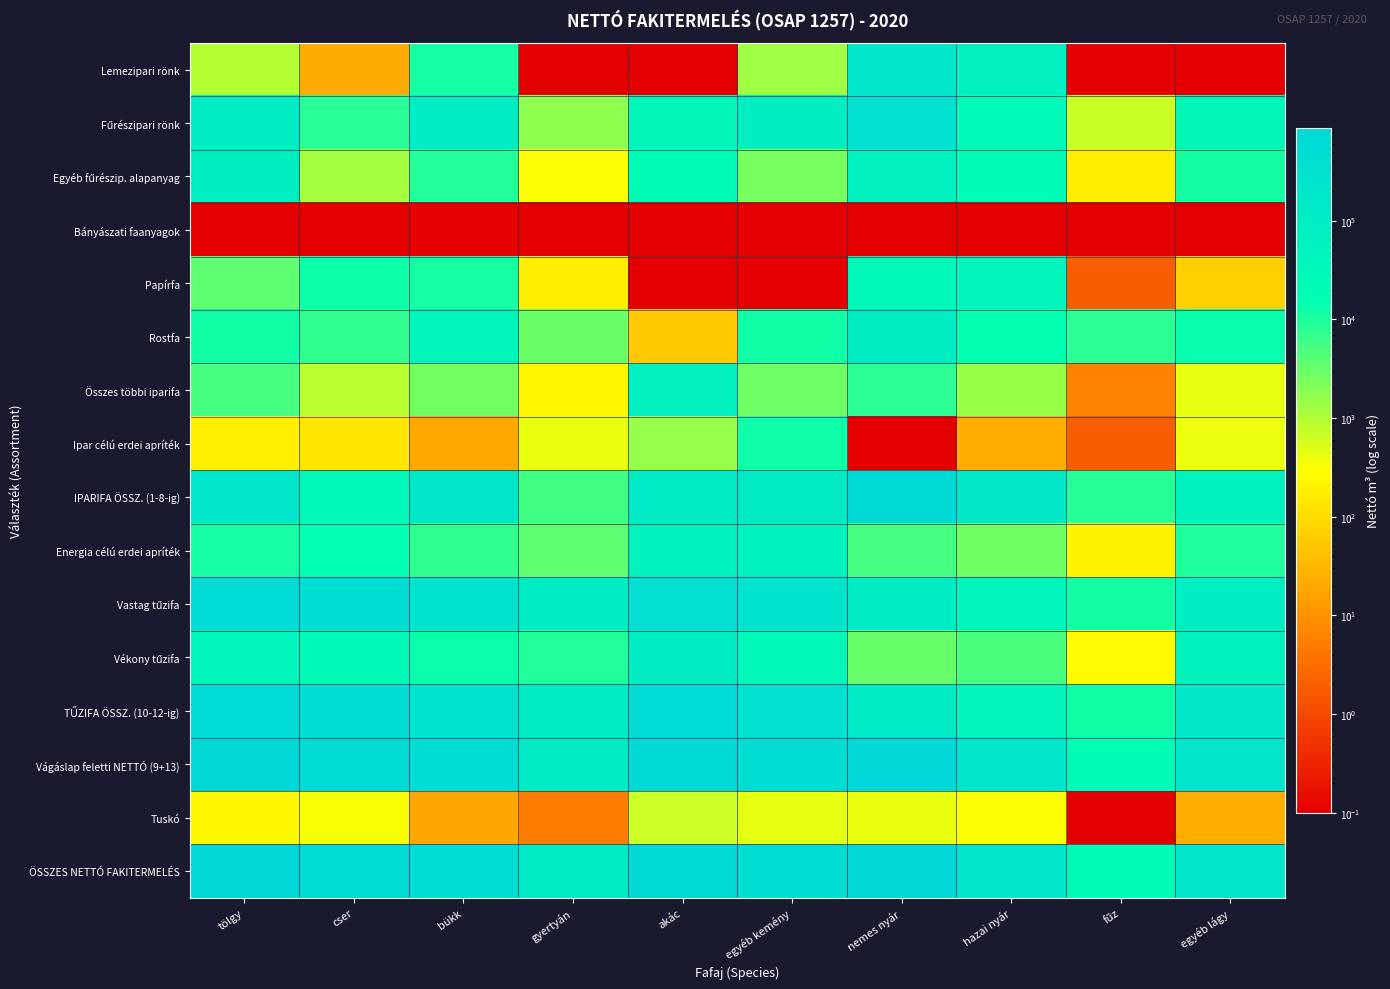

At gyertyán, list the series in order from largest to smallest.

ÖSSZES NETTÓ FAKITERMELÉS, Vágáslap feletti NETTÓ (9+13), TŰZIFA ÖSSZ. (10-12-ig), Vastag tűzifa, Vékony tűzifa, IPARIFA ÖSSZ. (1-8-ig), Energia célú erdei apríték, Rostfa, Fűrészipari rönk, Ipar célú erdei apríték, Egyéb fűrészip. alapanyag, Összes többi iparifa, Papírfa, Tuskó, Lemezipari rönk, Bányászati faanyagok